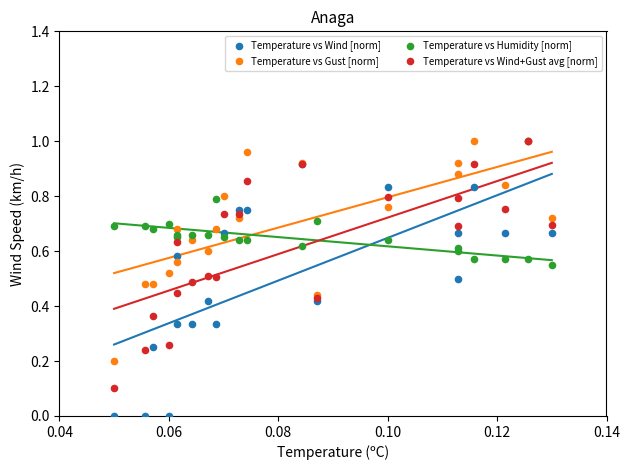

Which series has the largest Y range (max minus min)?

Temperature vs Wind [norm]